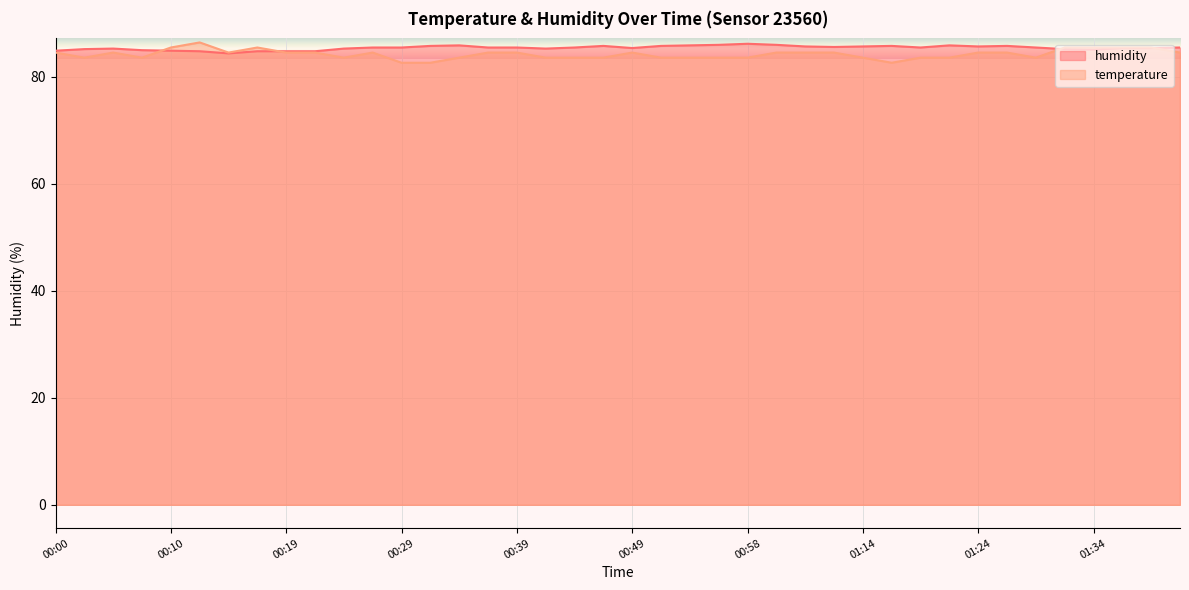

Rank the series by their maximum value, from lowest to highest.

humidity, temperature